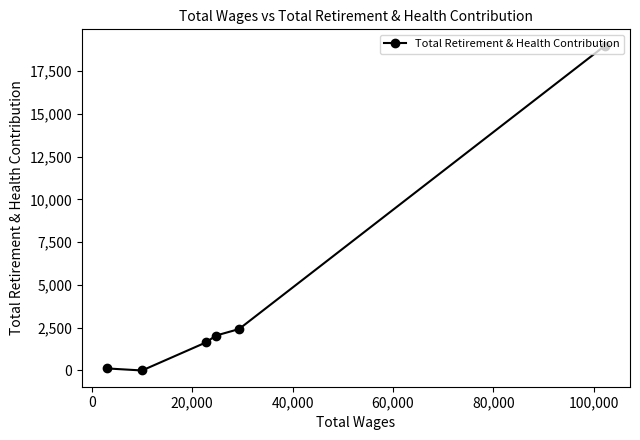

Is this an area chart (filled region under the line)?

No